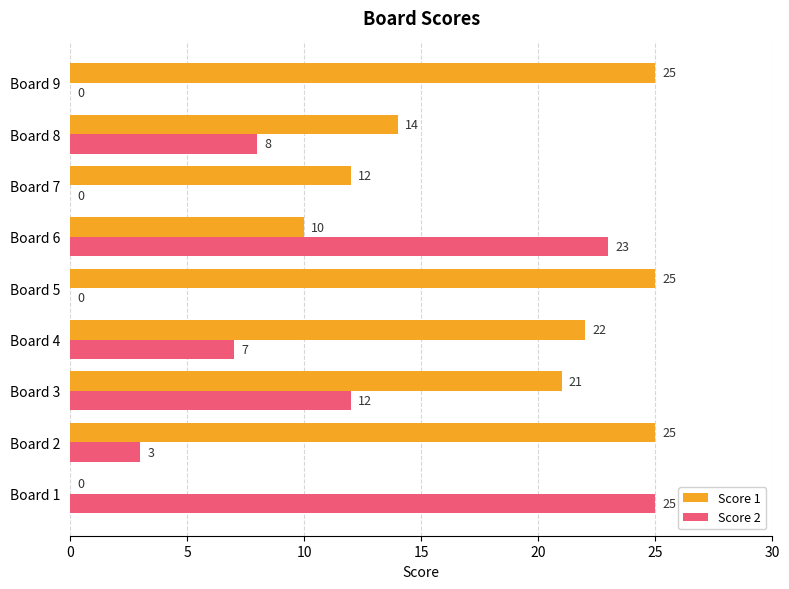

What is the greatest value displayed?

25